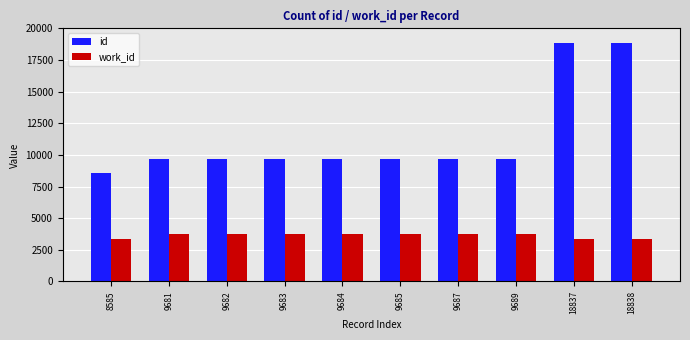

What is the total value across all series at 18837?

22163